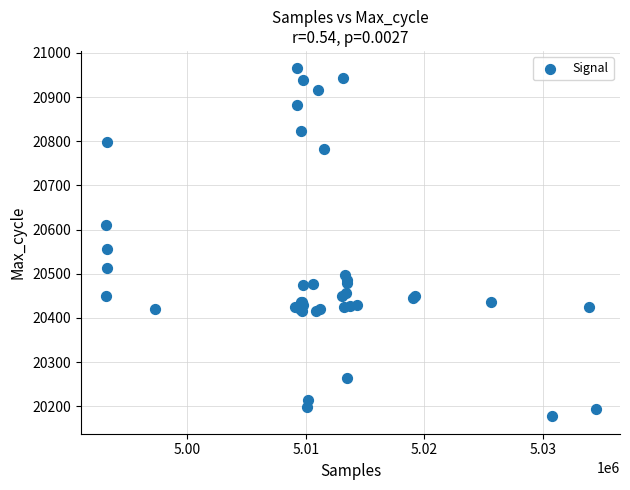

What Y value in the scatter plot is closest to 20571?

20555